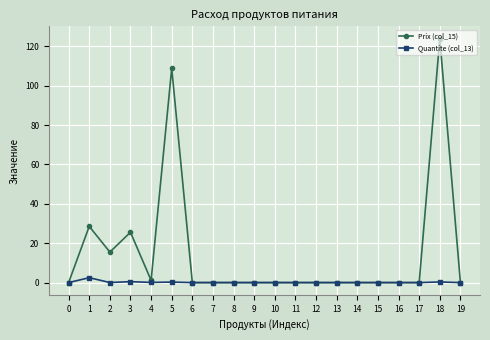

Is it true that Quantite (col_13) equals 0.0 at 15?

True